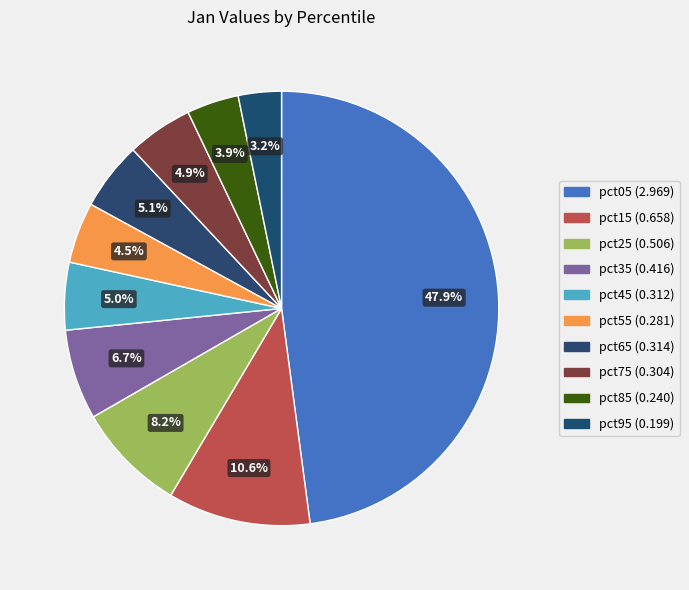

What is the change in value from pct15 to pct95?

-0.5